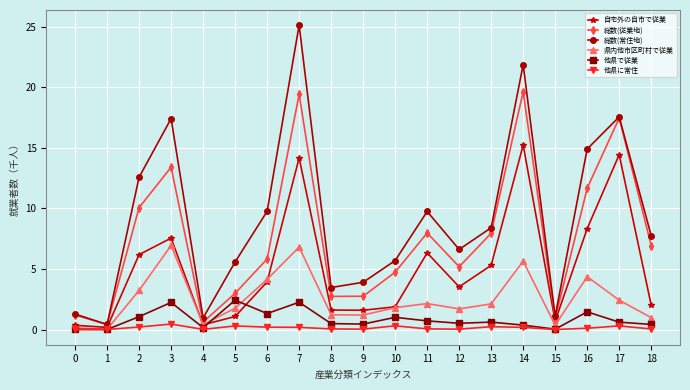

The 他県で従業 series shows 0.8 at 3. True or false?

False